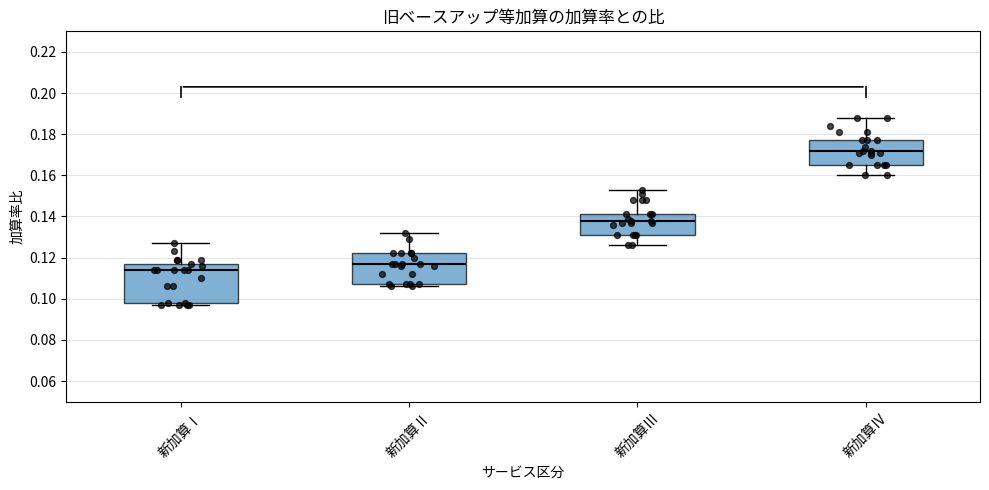

Where is the upper edge of the box for 新加算Ⅰ on the y-axis? The values are not printed on the chart, so give them approximately, as read against the axis.

0.118